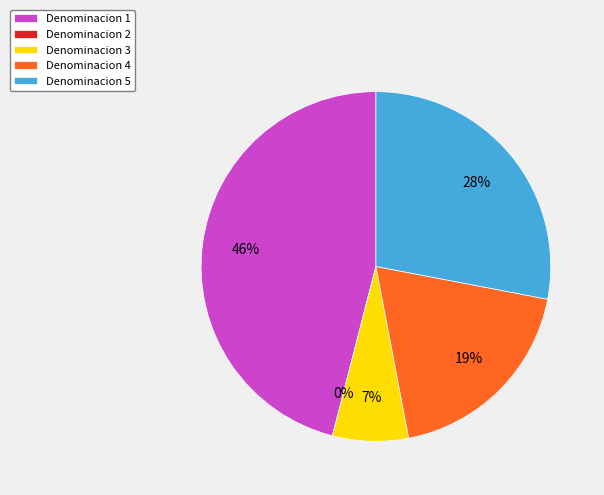

How many segments does this pie chart have?

5